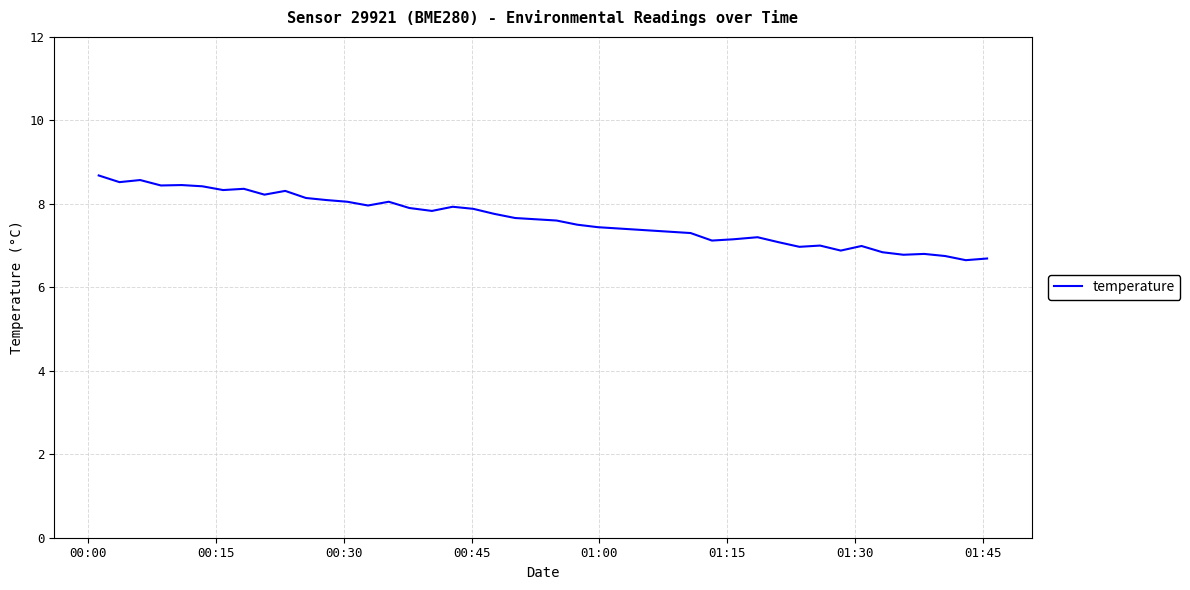

What is the difference between the maximum and minimum values?

2.0